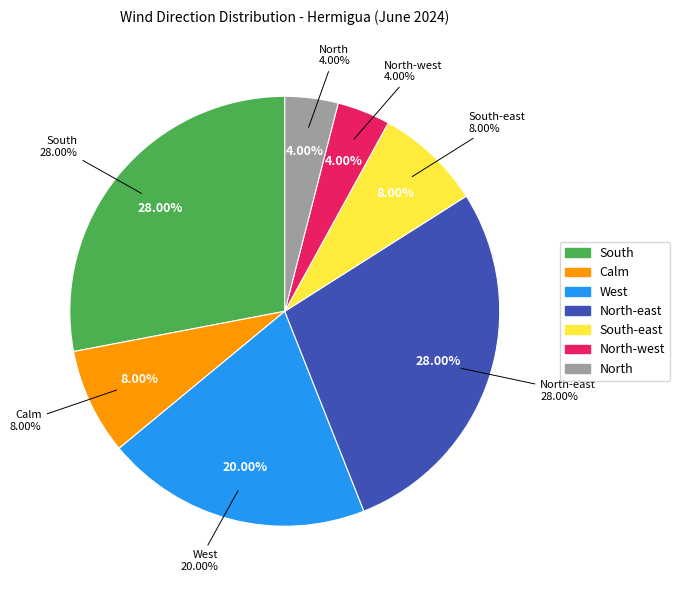

To the nearest percent, what is the difference between the largest and smallest slice percentages?

24%